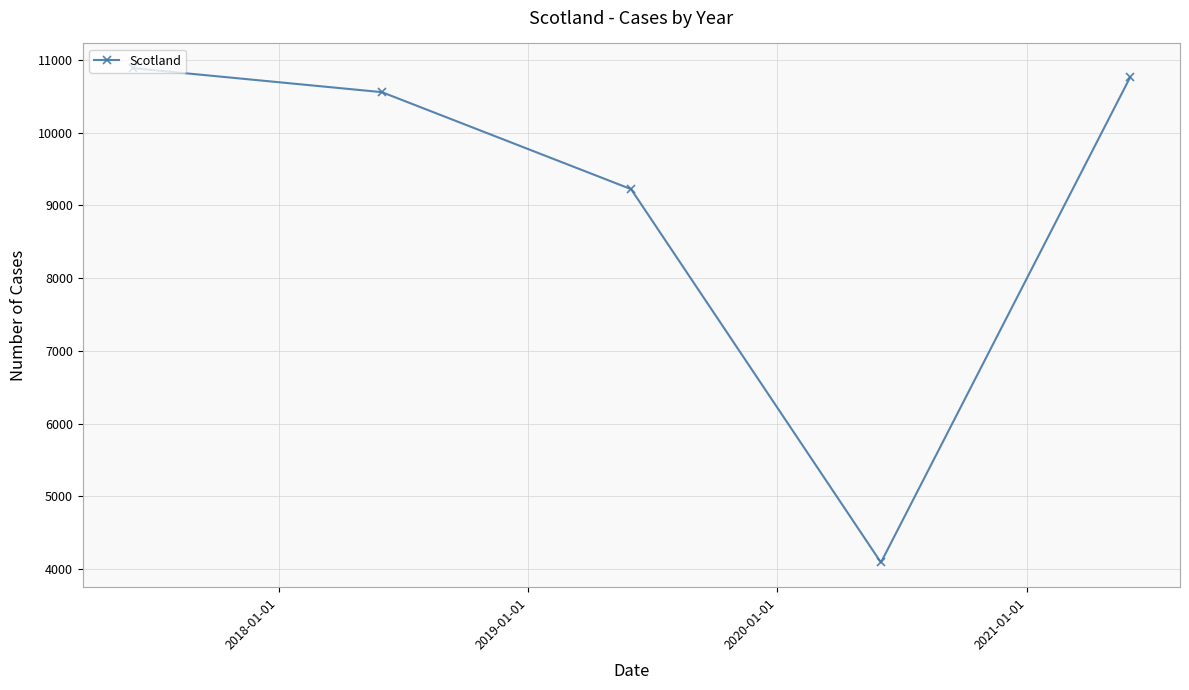

True or false: the data has more than 1 interior local peaks.

False